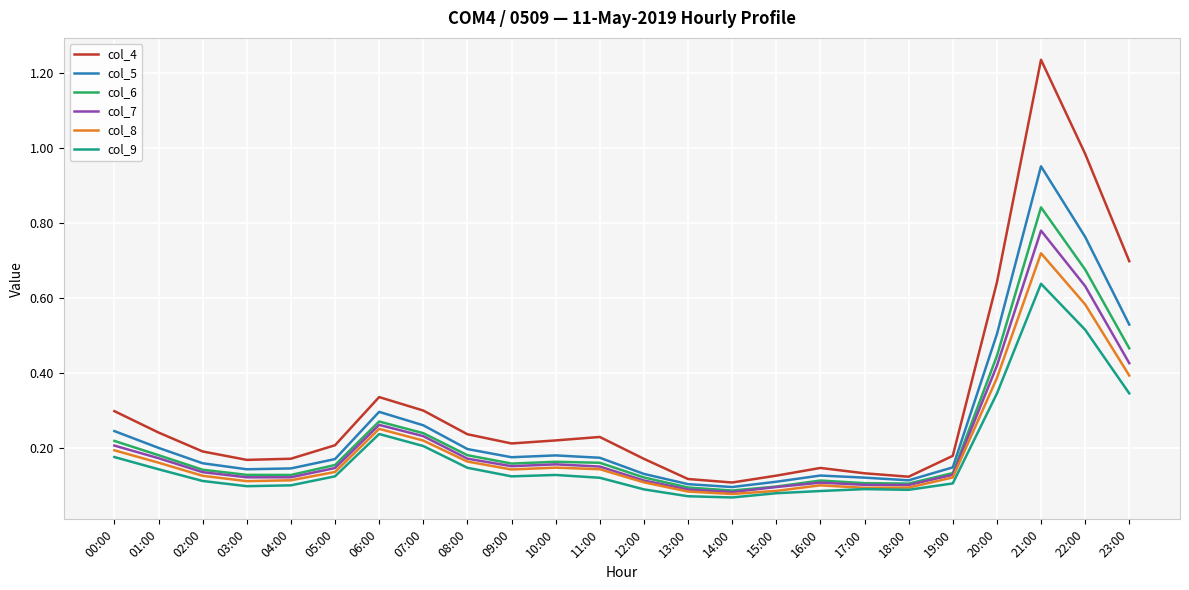

True or false: col_9 and col_4 cross at least once.

False